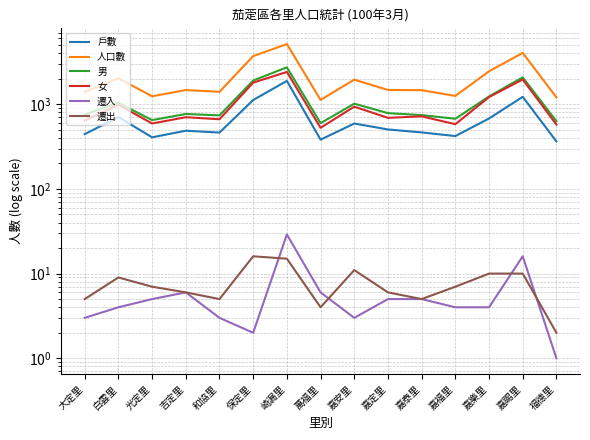

At which label does 女 reach its minimum?

萬福里